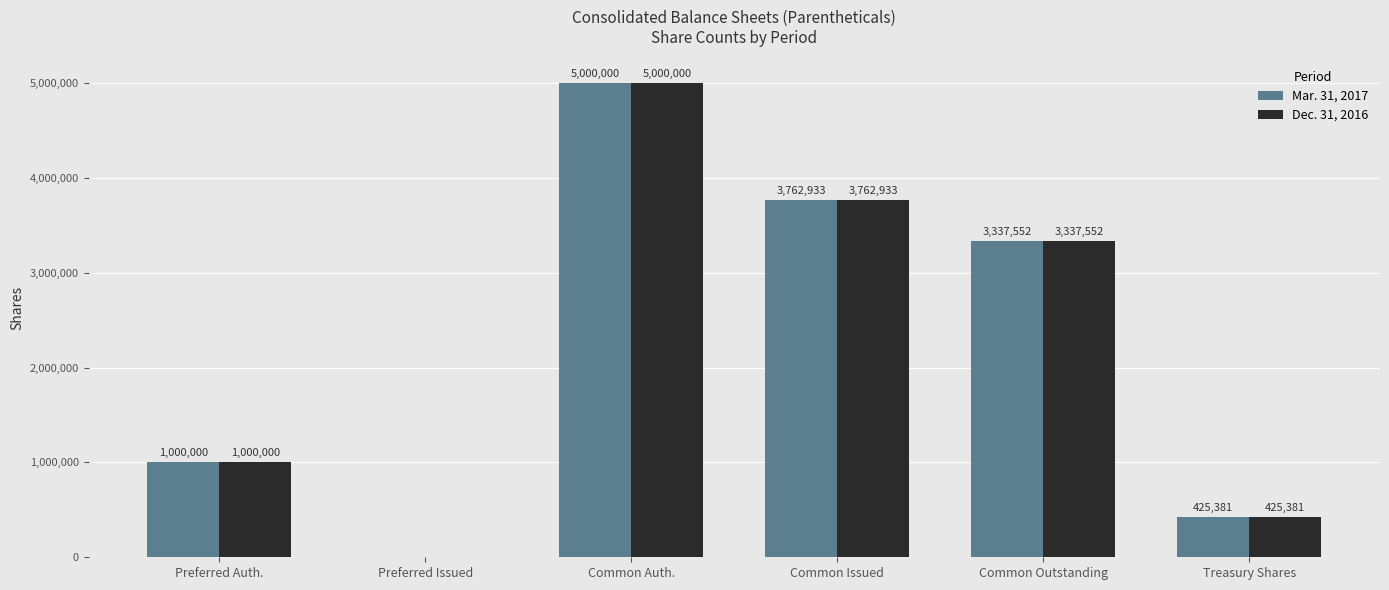

Is the value of Mar. 31, 2017 at Common Auth. greater than the value of Dec. 31, 2016 at Preferred Issued?

Yes